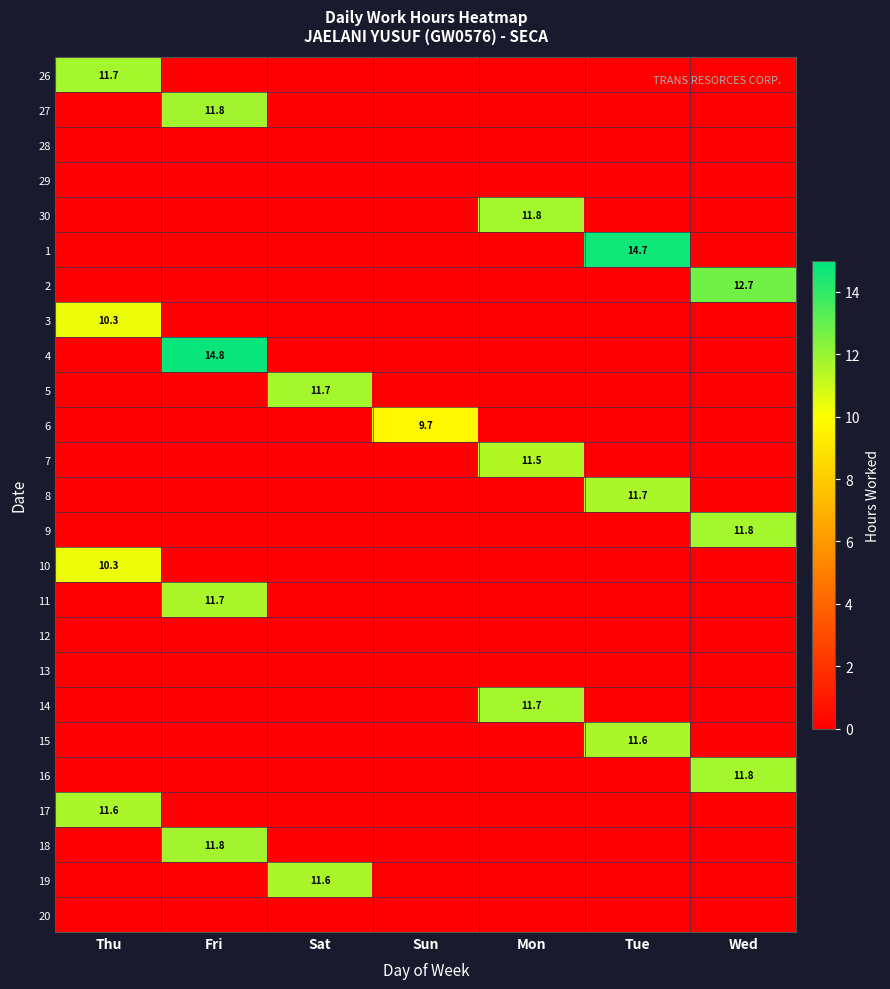

At which category does the chart reach its minimum across all series?

Fri